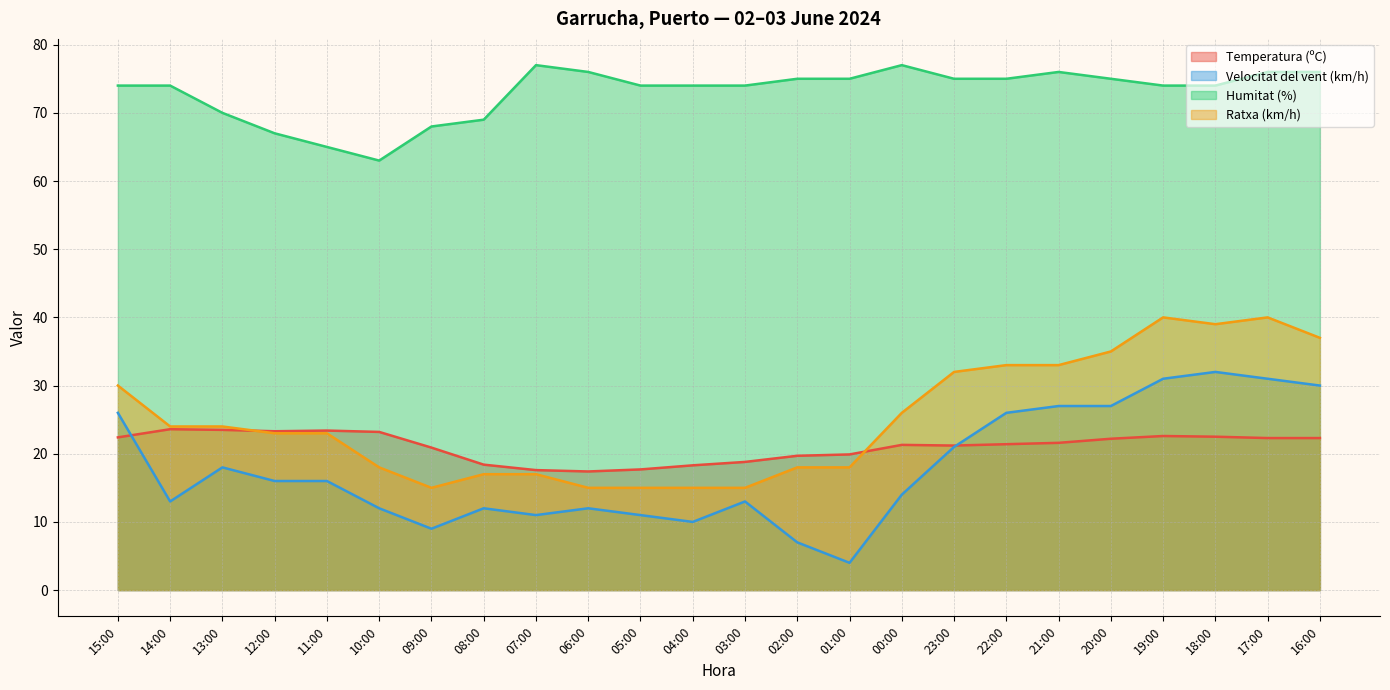

True or false: Ratxa (km/h) and Humitat (%) intersect in this chart.

False